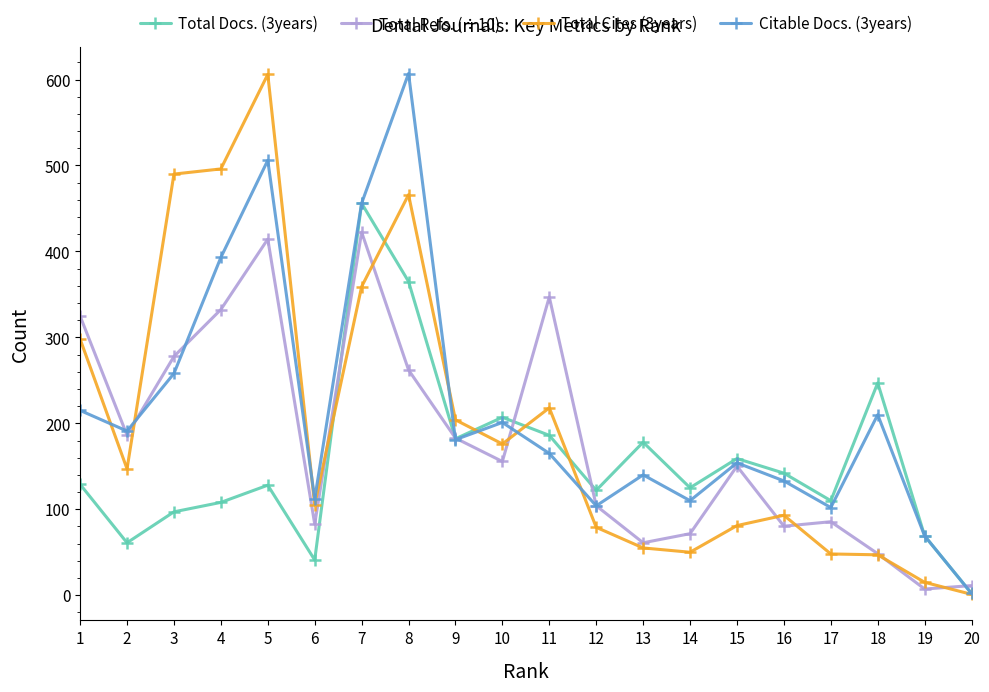

What is the total value across all series at 16?

448.3